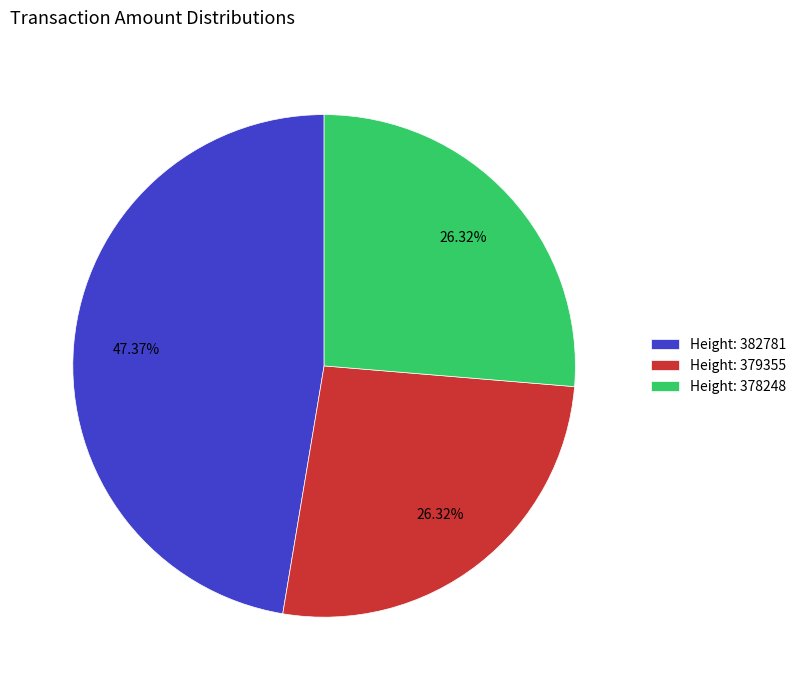

To the nearest percent, what is the difference between the largest and smallest slice percentages?

21%